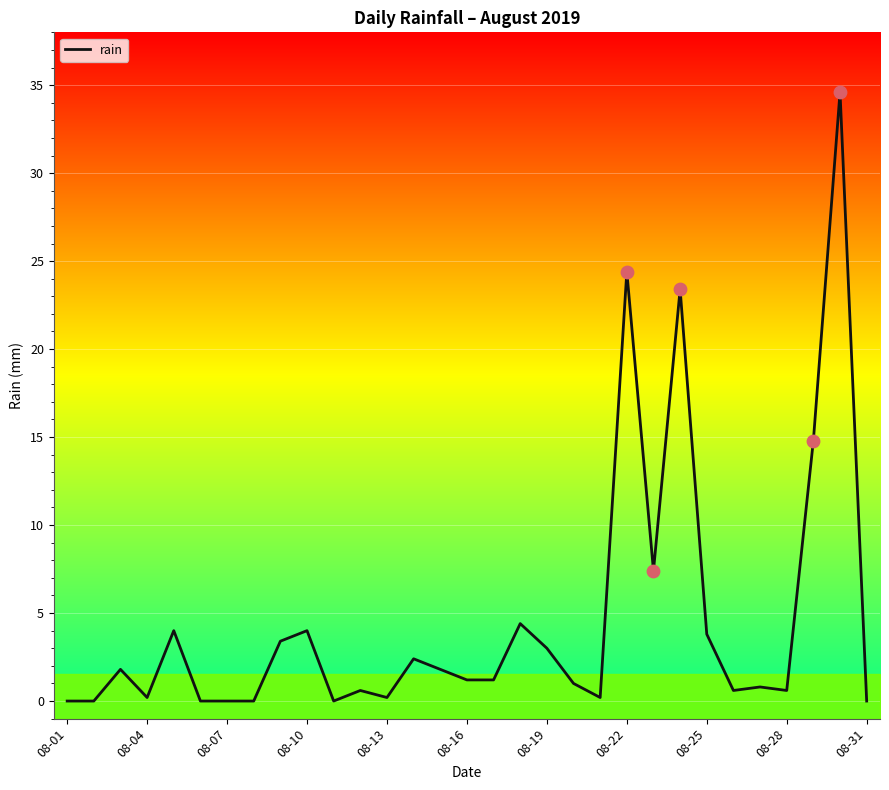

The rain series shows -16.8 at 08-01. True or false?

False